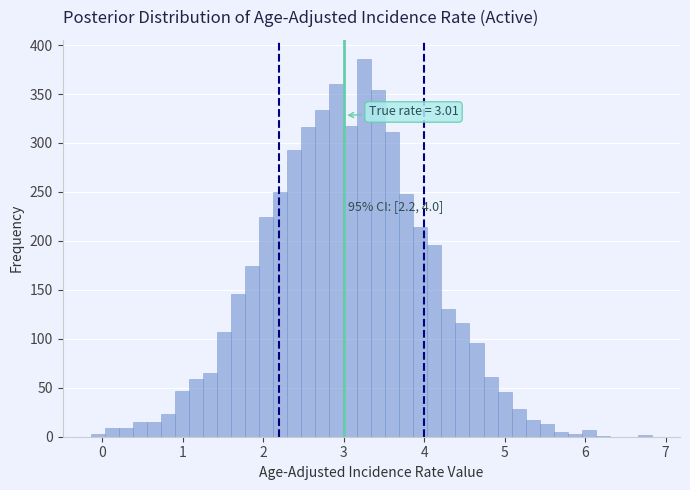

Around what value on the x-axis is the tallest bar? Give the approximate position of its centre, as read against the axis.

3.3